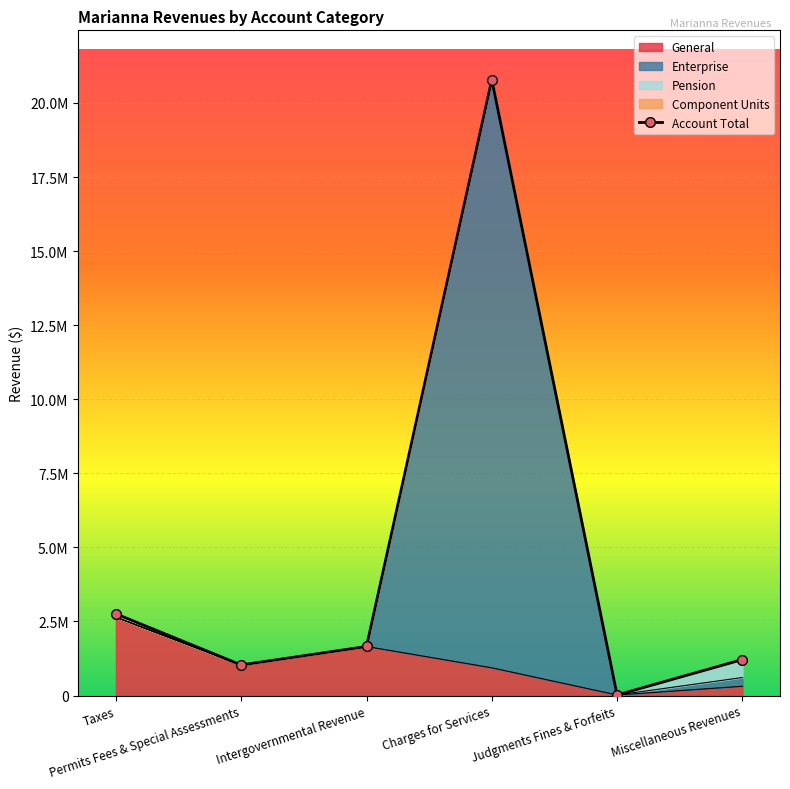

Which series has the largest total across all categories?

Account Total